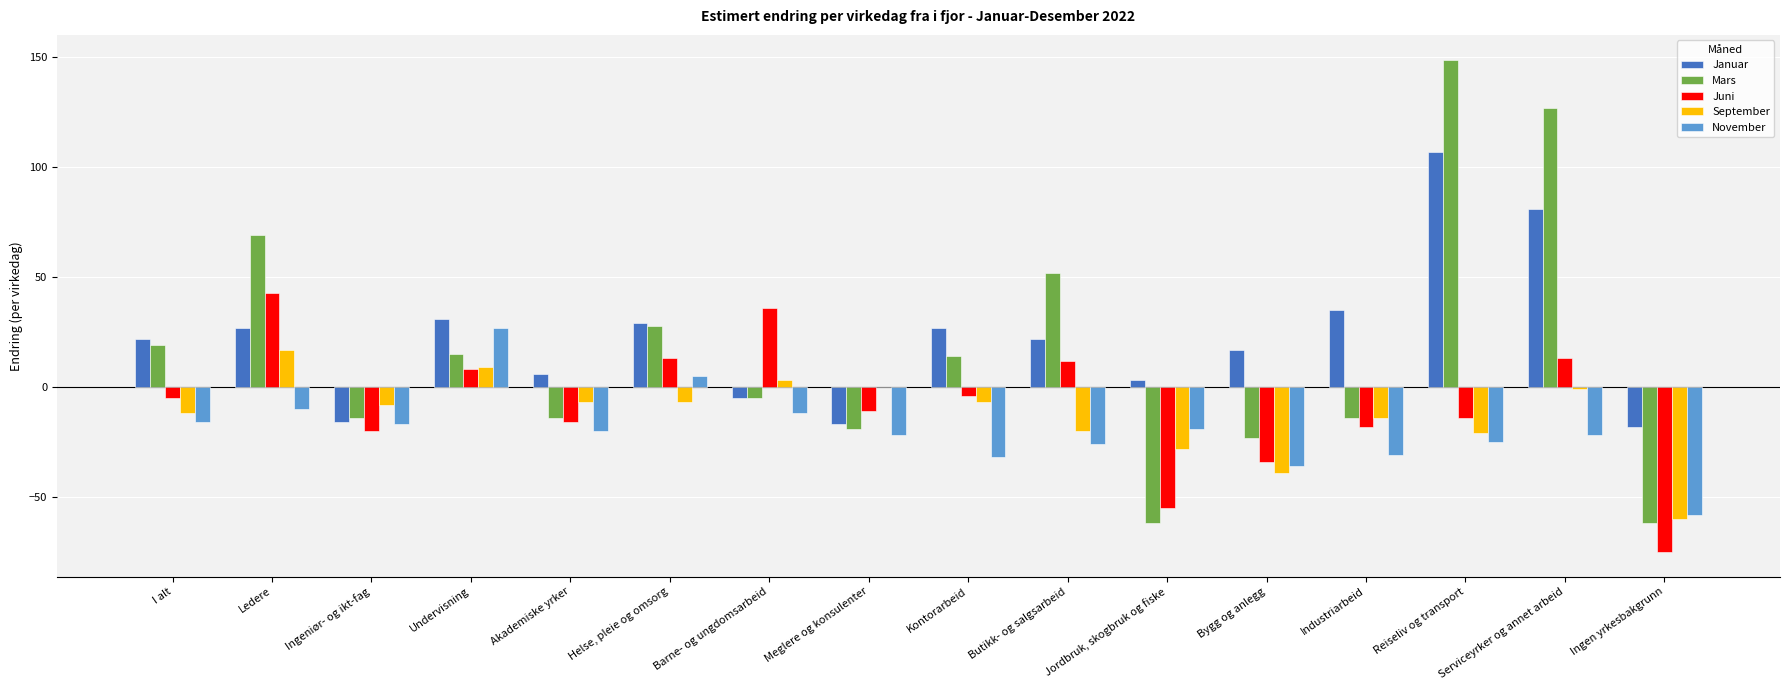

Is the value of September at Kontorarbeid greater than the value of Januar at Ledere?

No